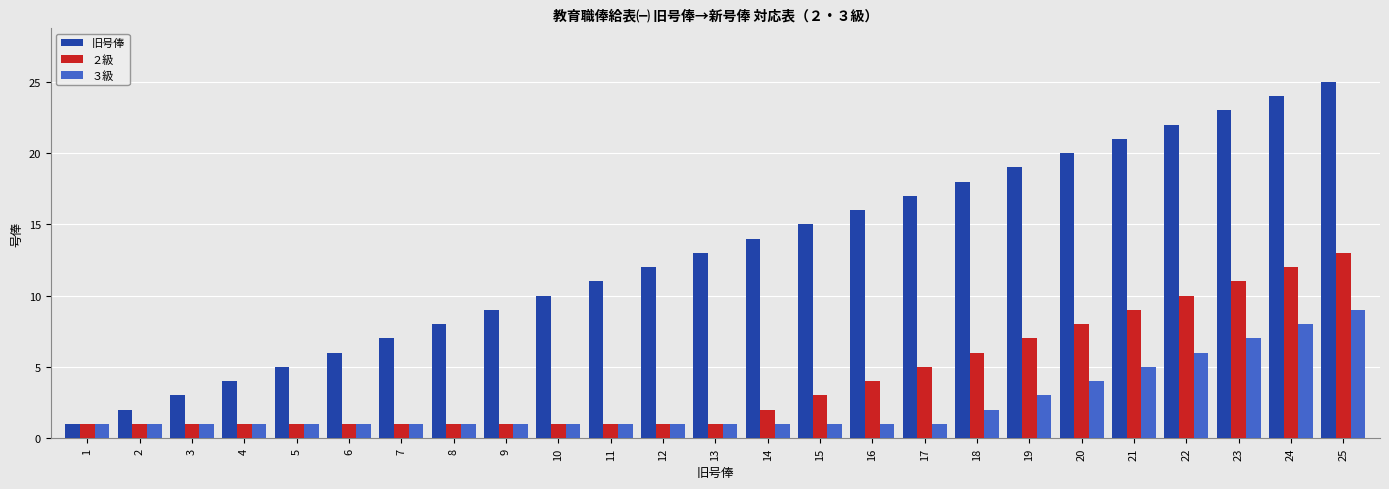

Rank the series by their average value, from highest to lowest.

旧号俸, ２級, ３級